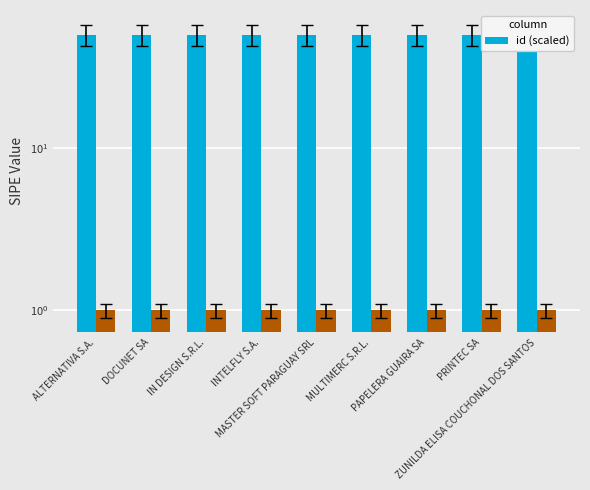

What is the label of the 7th bar from the right?

IN DESIGN S.R.L.